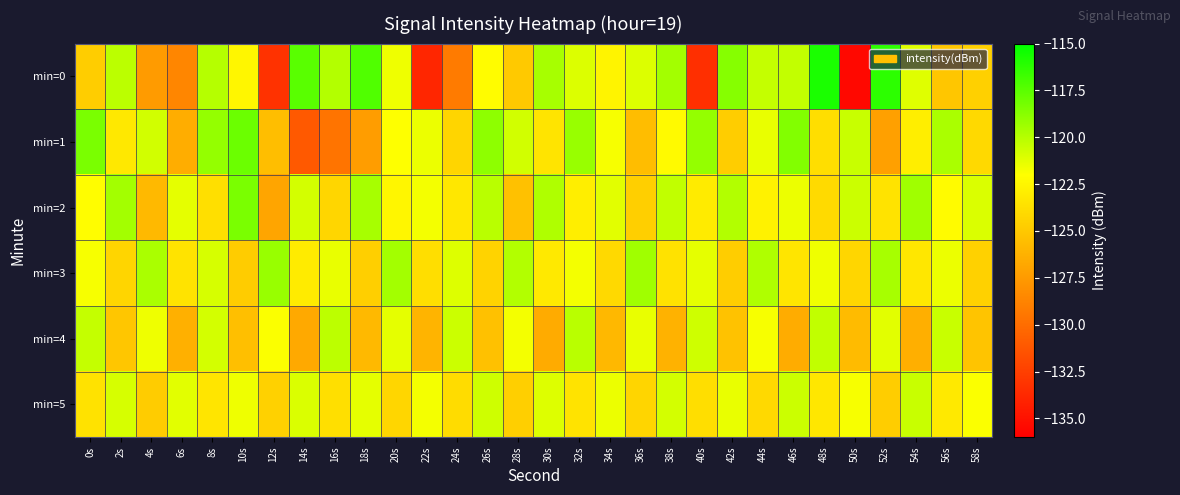

How many distinct data groups are displayed?

6